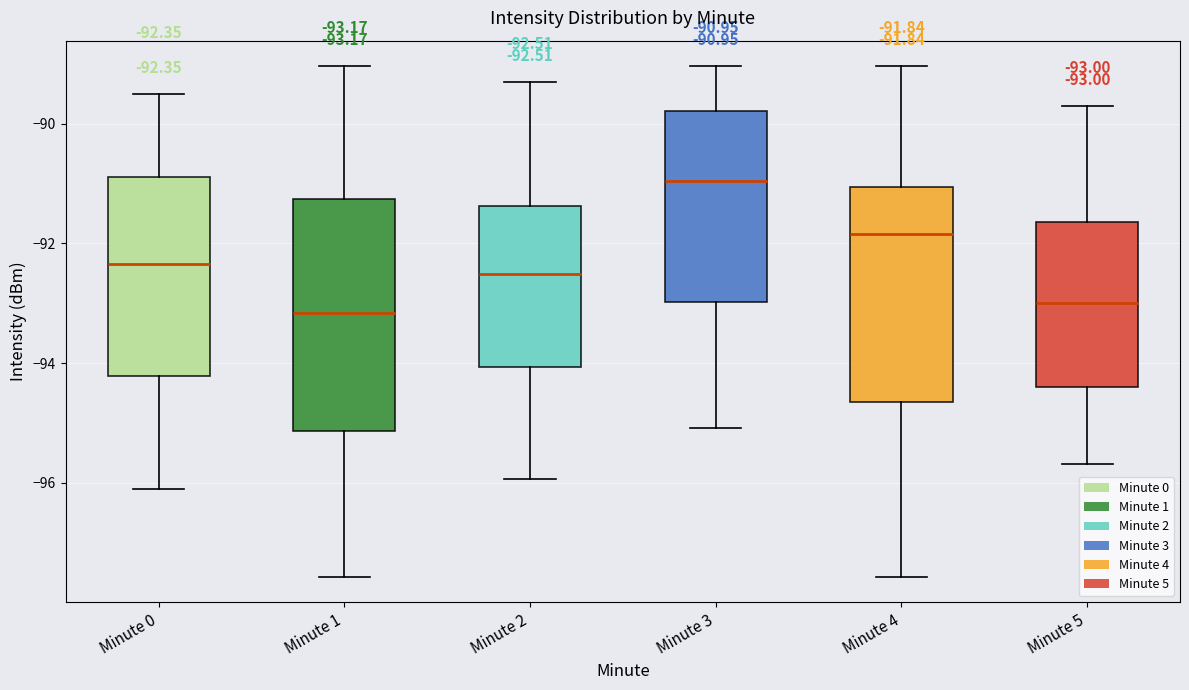

Comparing the boxes themselves (not the whiskers), which one is the tallest?

Minute 1